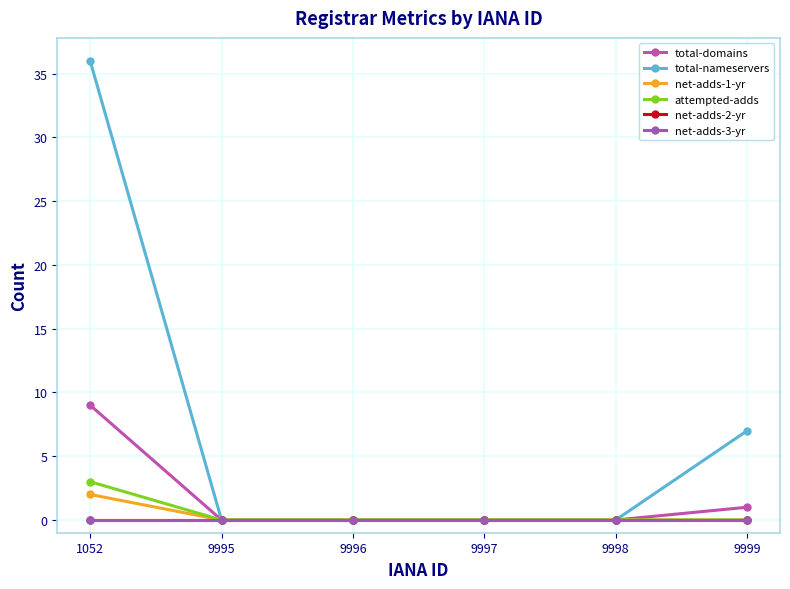

True or false: net-adds-2-yr has more than 2 interior local peaks.

False